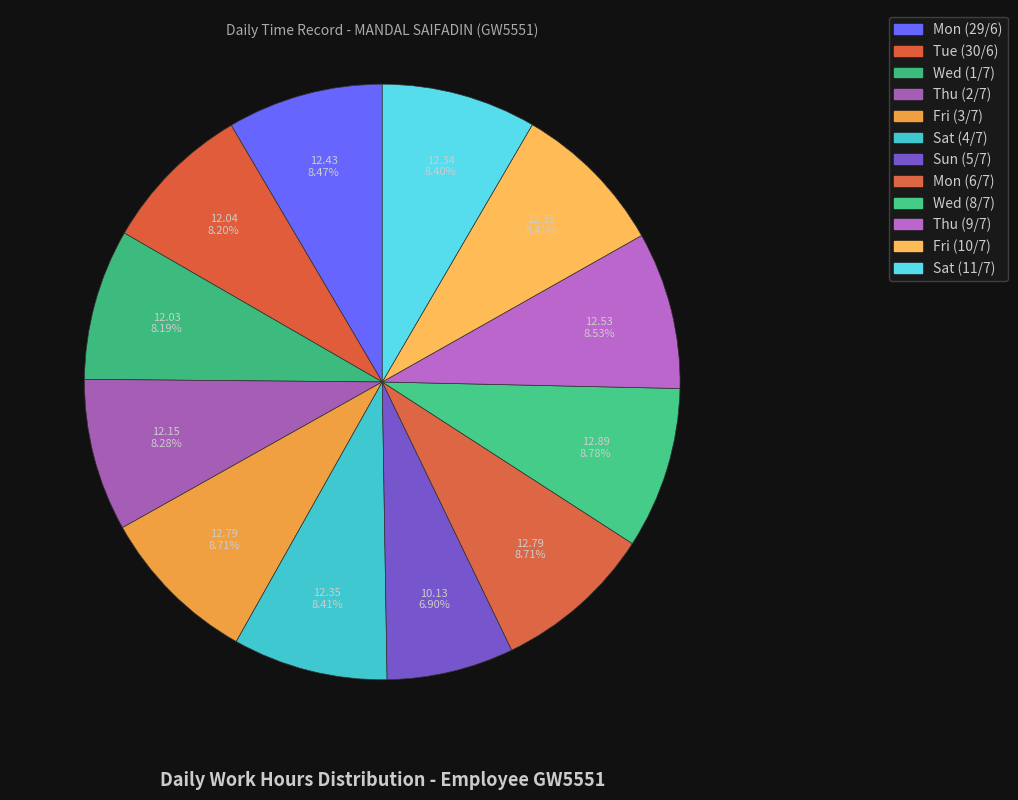

The Sat (11/7) slice represents 18% of the pie. True or false?

False